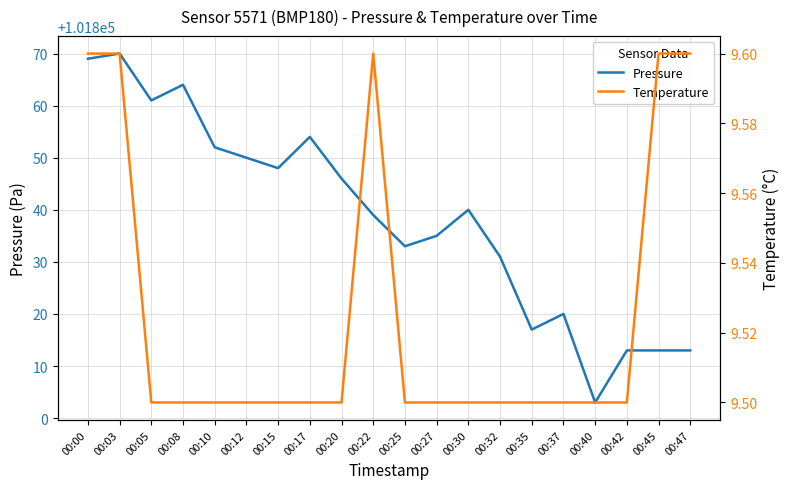

At 00:05, list the series in order from largest to smallest.

pressure, temperature